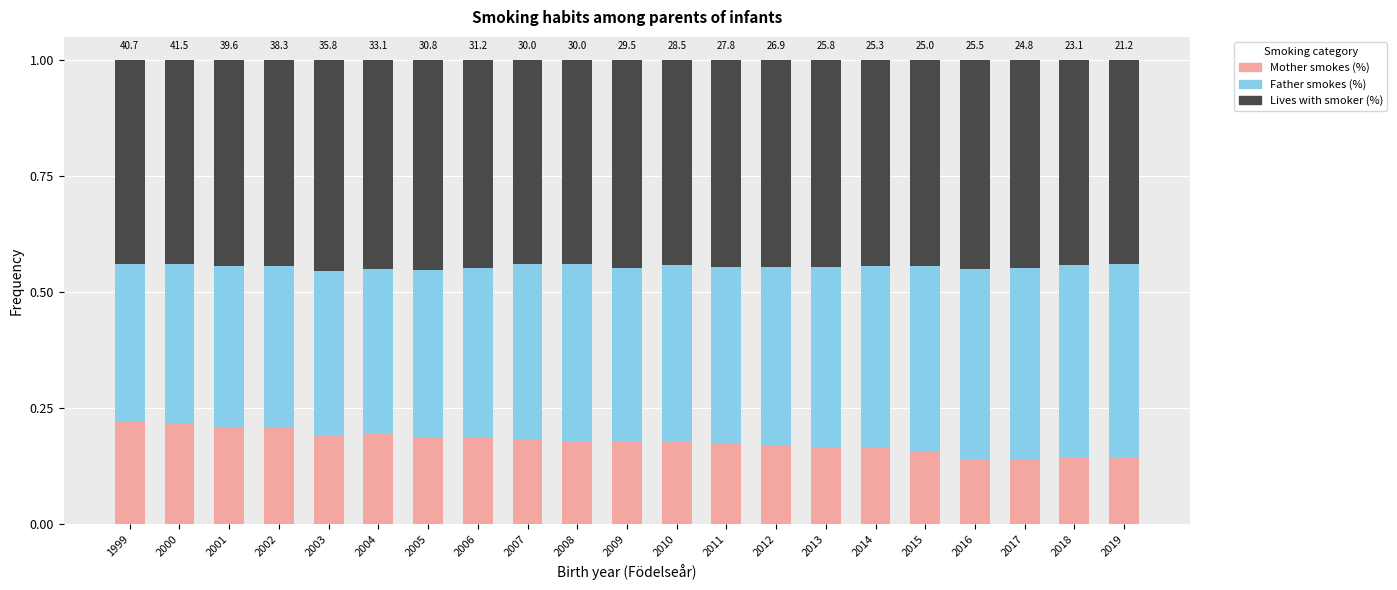

What is the total value across all series at 2016?

1.0